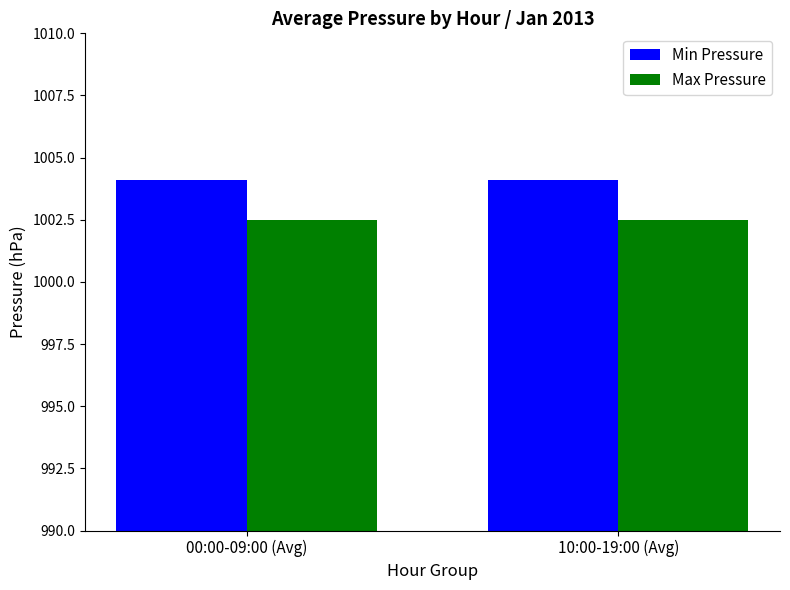

Is it true that Min Pressure equals 1419.0 at 10:00-19:00 (Avg)?

False